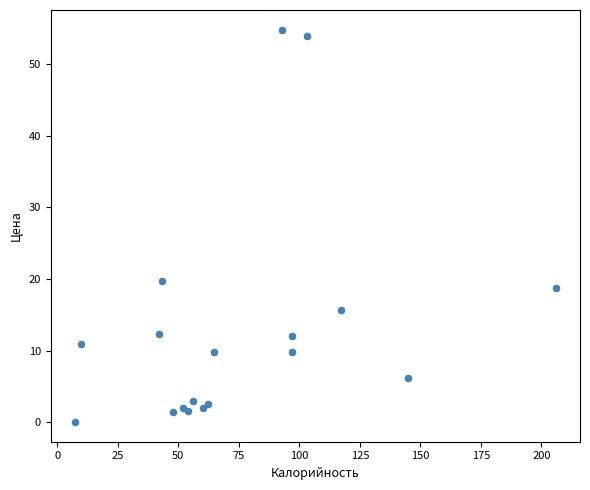

What Y value in the scatter plot is closest to 27?

19.6